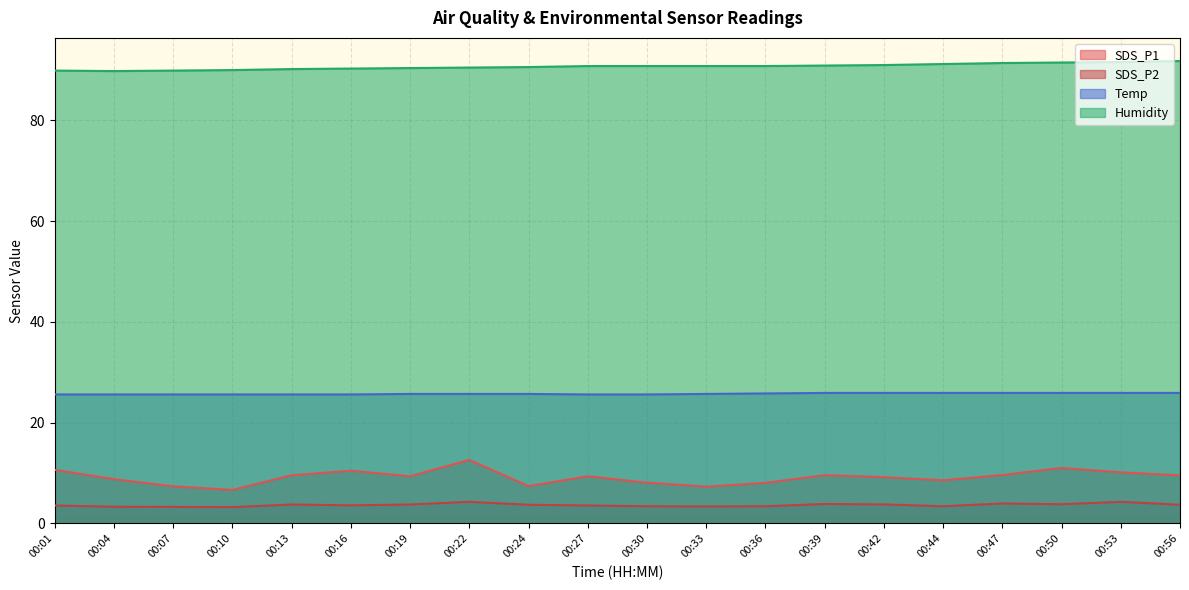

What is the greatest value displayed?

91.8